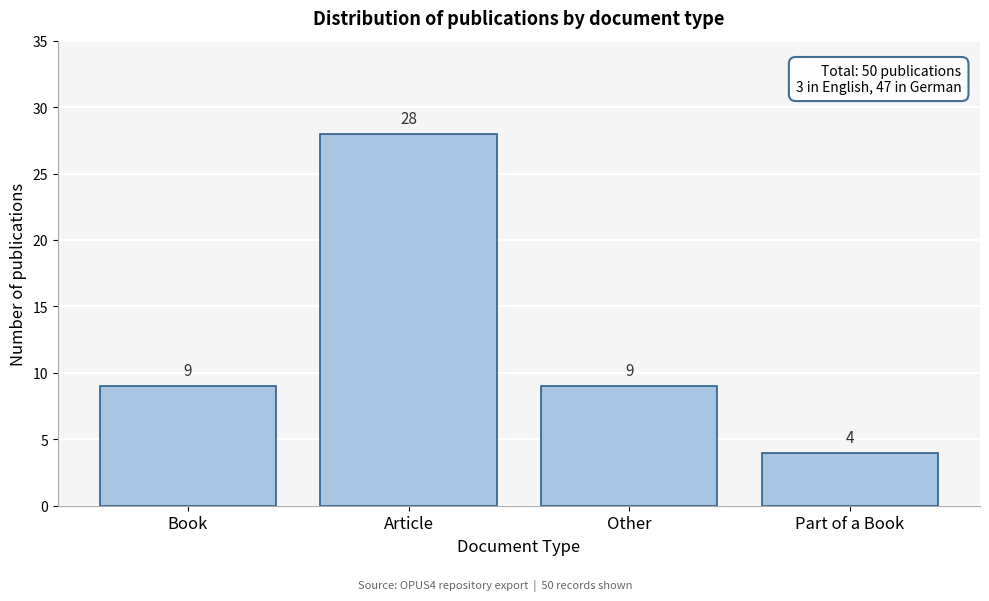

Reading left to right, transcribe all the data shown in this chart.

9	28	9	4